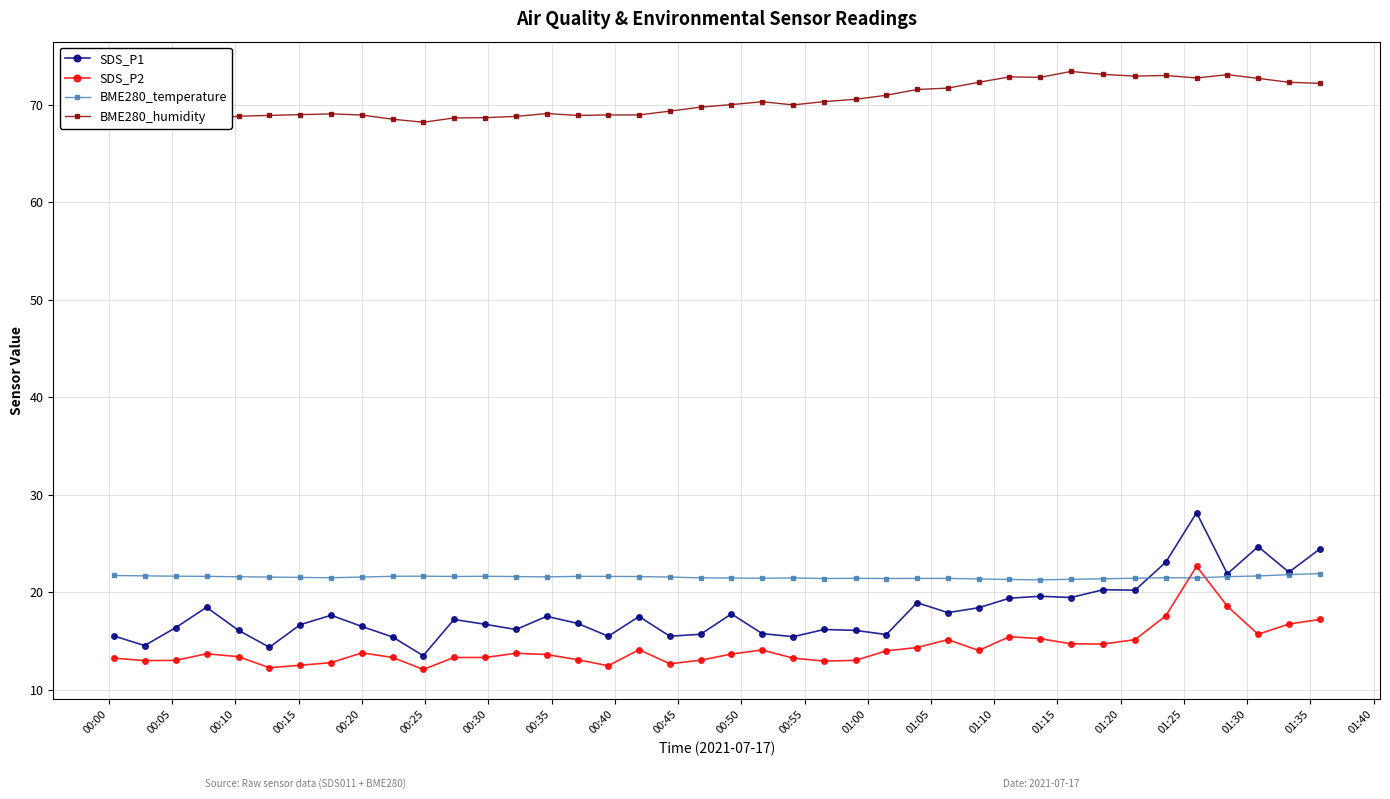

Which series has the largest range (max minus min)?

SDS_P1